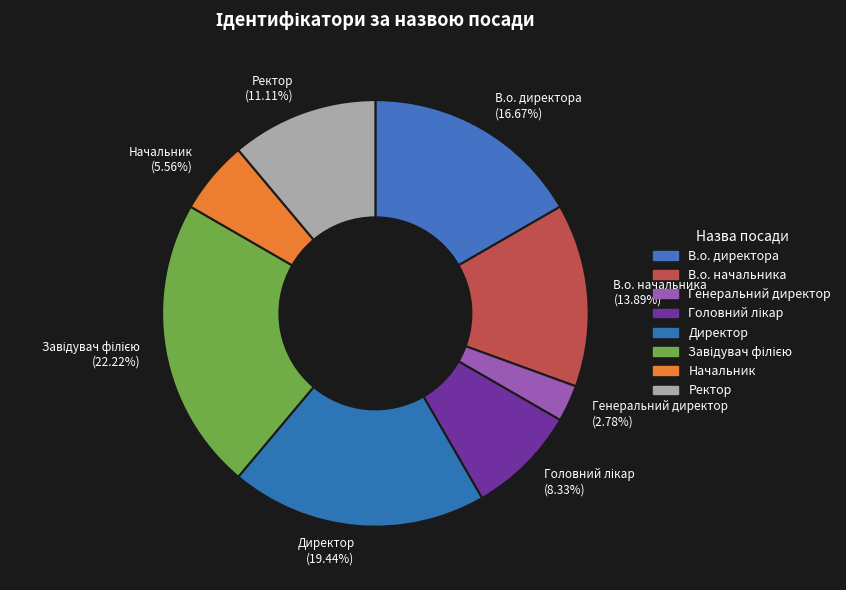

What percentage is the В.о. начальника slice, to the nearest percent?

14%